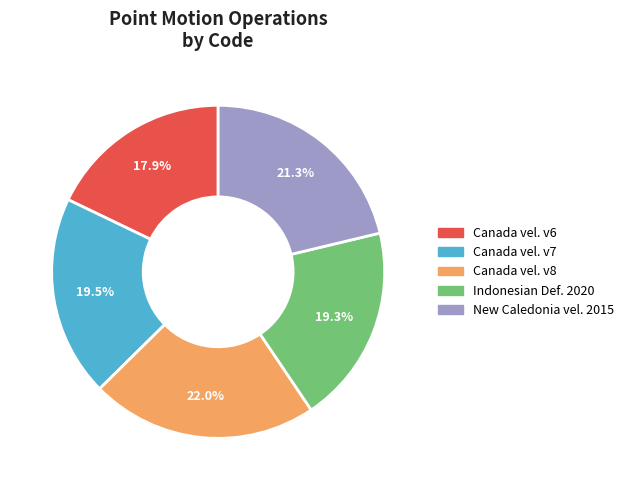

Is there any slice that represents more than half of the pie?

No